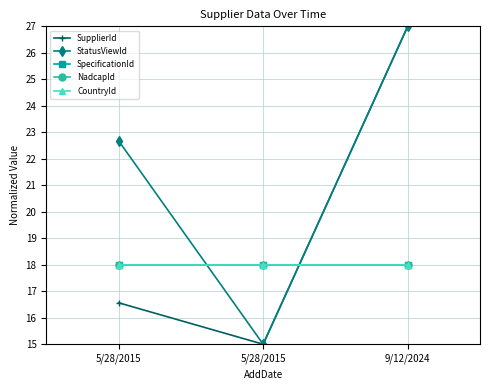

Does the chart have visible grid lines?

Yes